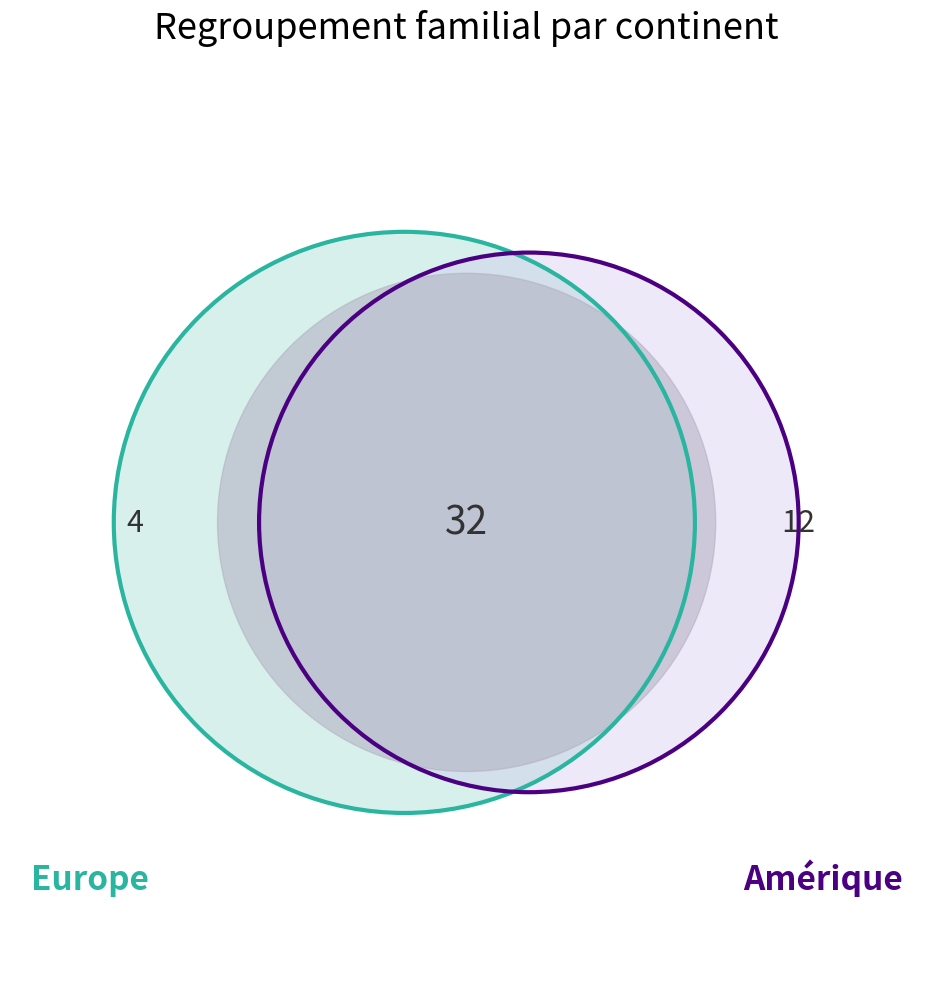

Does any single category account for the majority?

Yes